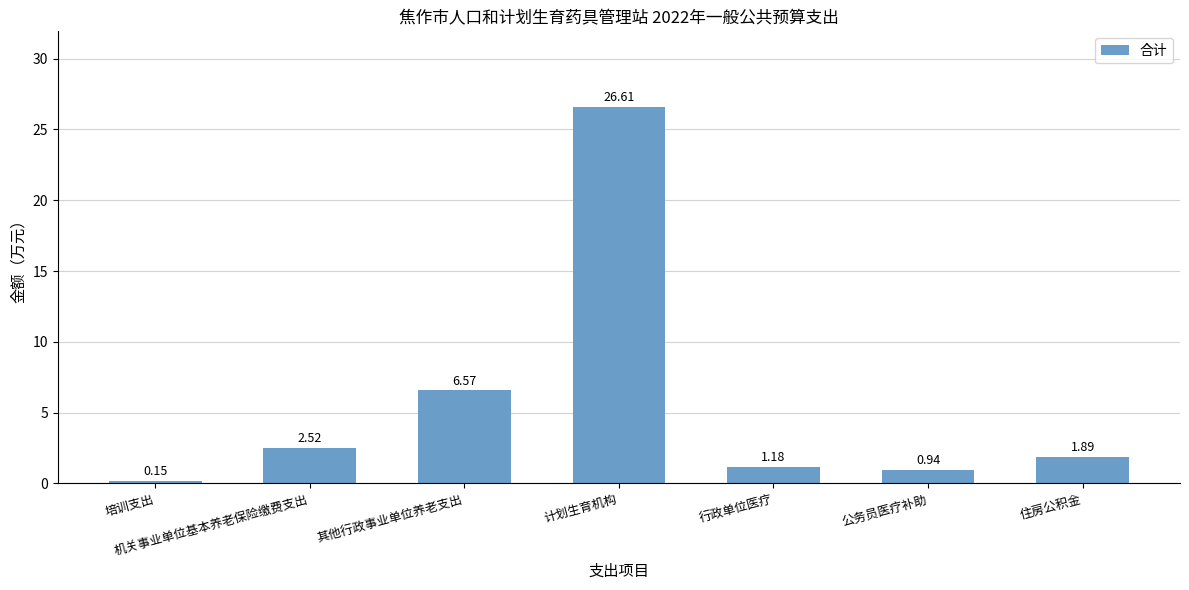

What is the greatest value displayed?

26.6